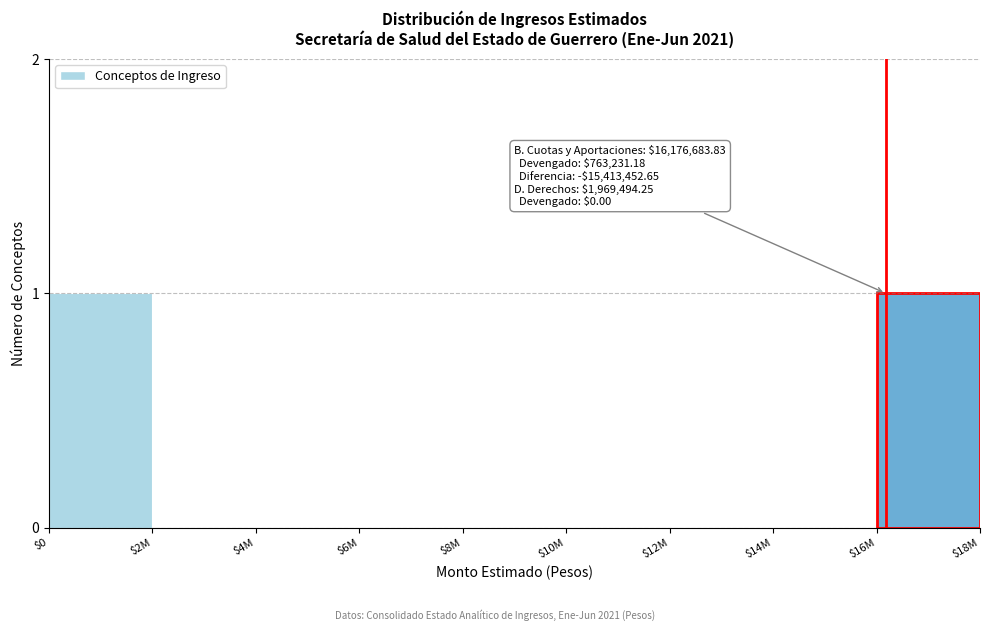

The chart shows a value of 0 at $8M. True or false?

True